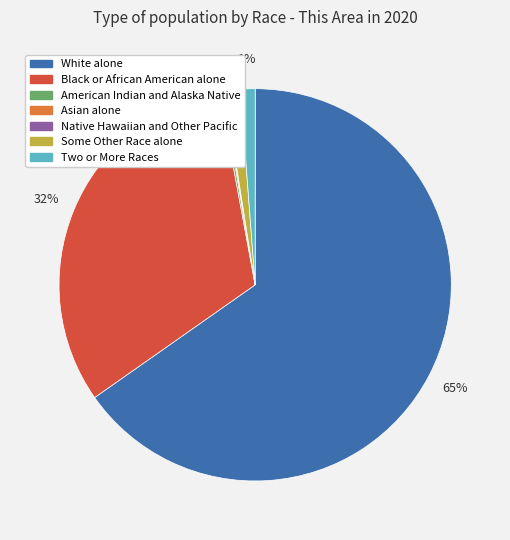

Which slice is the largest?

White alone